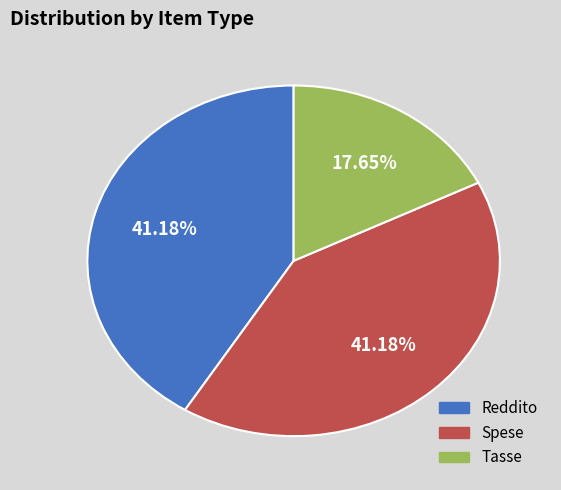

Approximately how many times larger is the value at Reddito compared to Tasse?

2.3